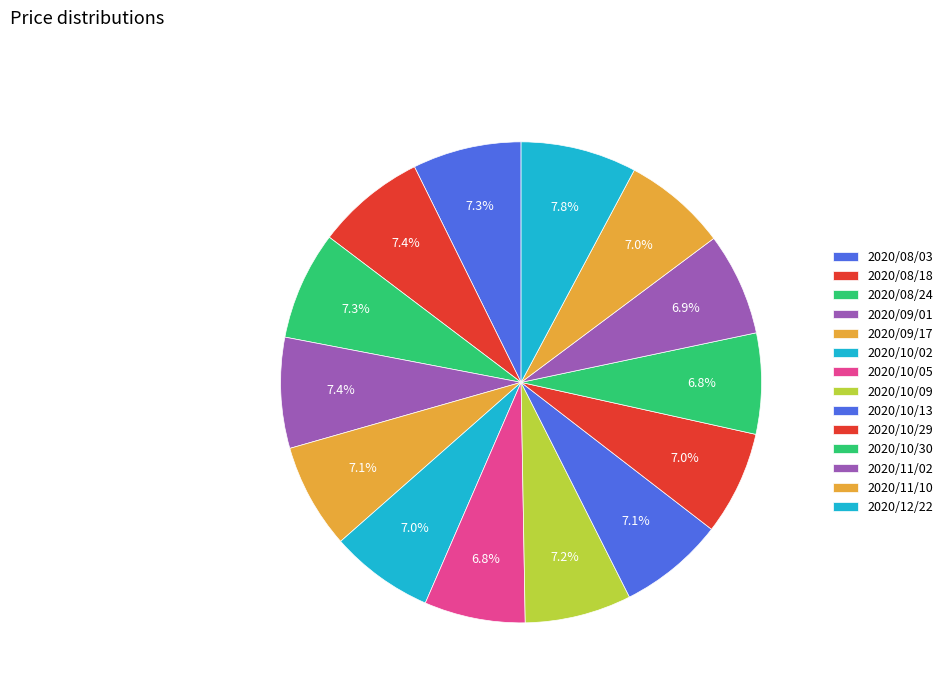

Which slice is the largest?

2020/12/22